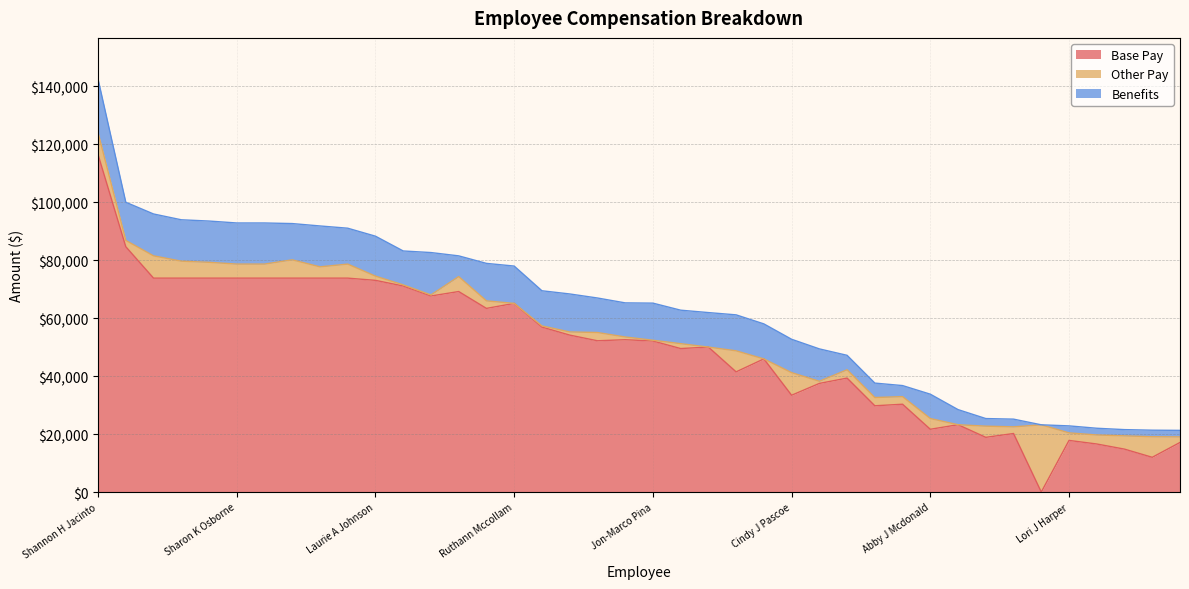

Which series has the largest range (max minus min)?

Base Pay